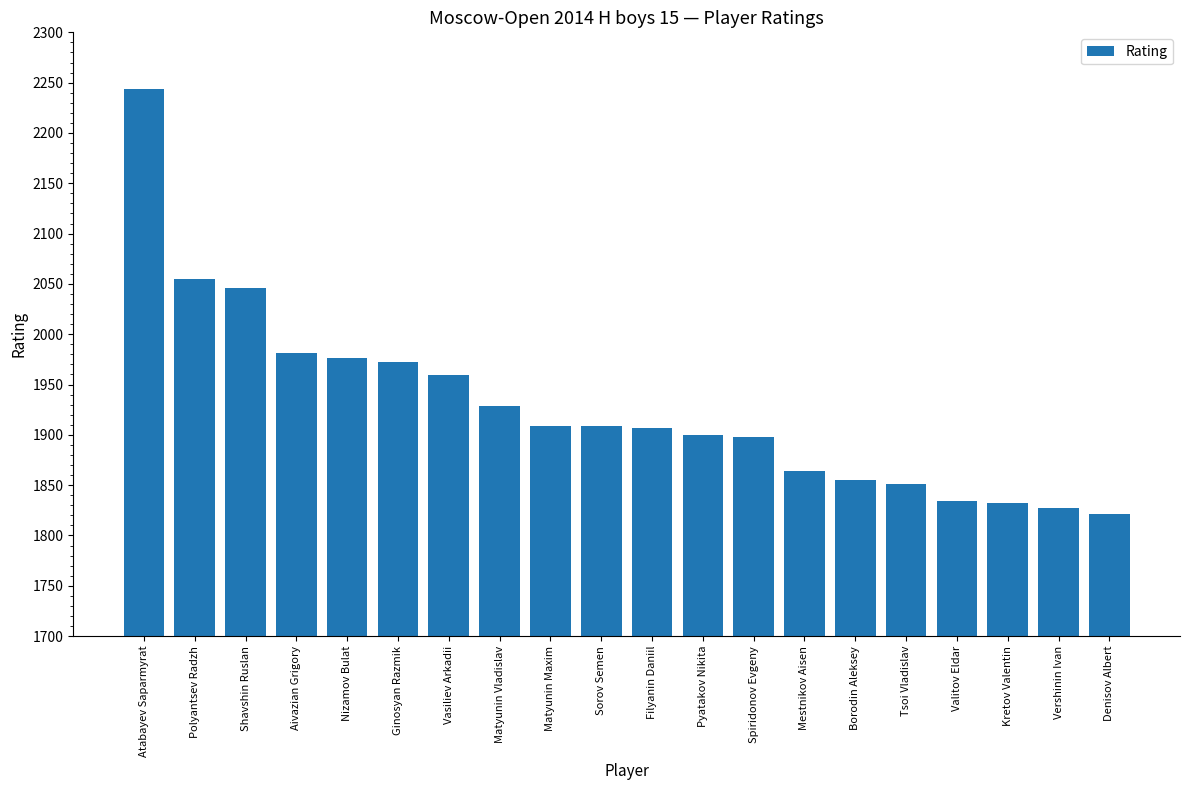

What is the approximate value at Atabayev Saparmyrat, to the nearest 50?

2250